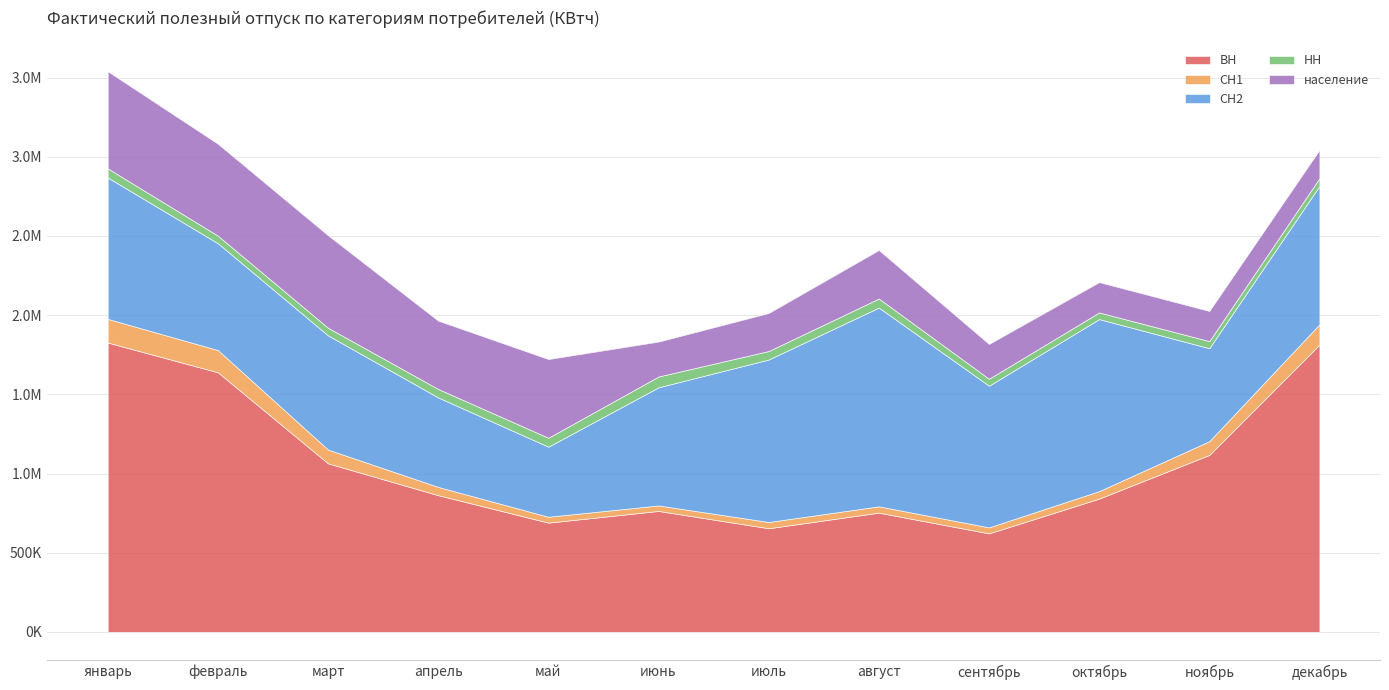

What position from the left is ноябрь?

11